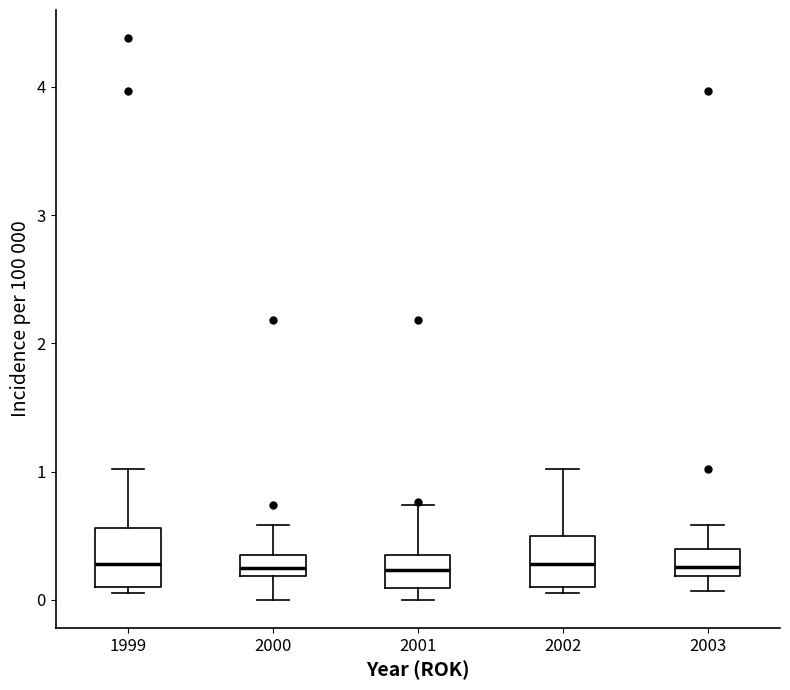

Reading left to right, read every box against the y-axis: the position of its median line, the range the box covers, and the ends of its whiskers. The values are not printed on the chart, so give them approximately, as read against the axis.

1999: median 0.3, box 0.1 to 0.6, whiskers 0.1 (just below the box's lower edge) to 1.0
2000: median 0.3, box 0.2 to 0.4, whiskers 0.0 to 0.6
2001: median 0.2, box 0.1 to 0.4, whiskers 0.0 to 0.7
2002: median 0.3, box 0.1 to 0.5, whiskers 0.1 (just below the box's lower edge) to 1.0
2003: median 0.3, box 0.2 to 0.4, whiskers 0.1 to 0.6